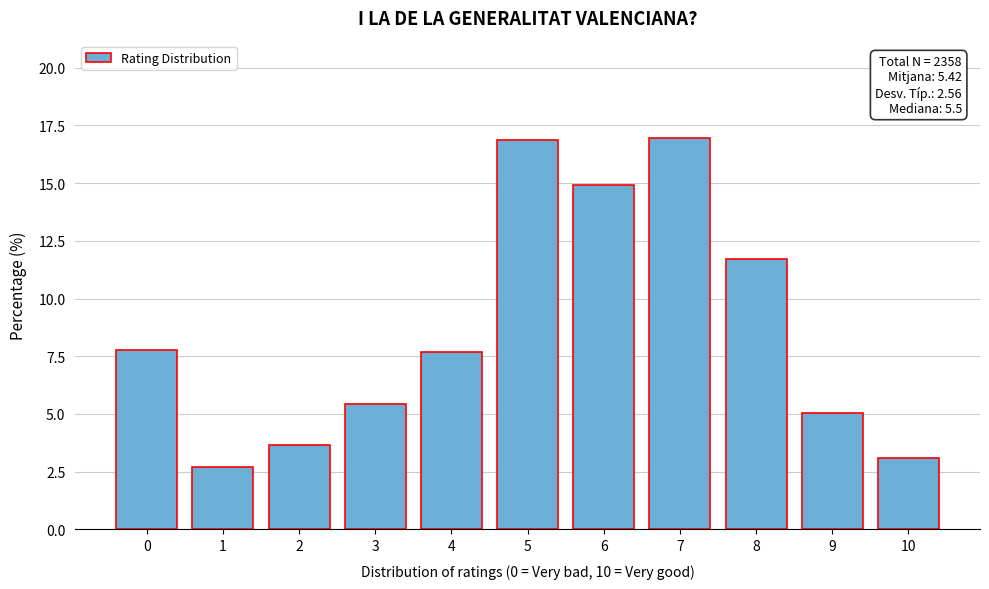

Is it true that the value at 2 is 3.7?

True